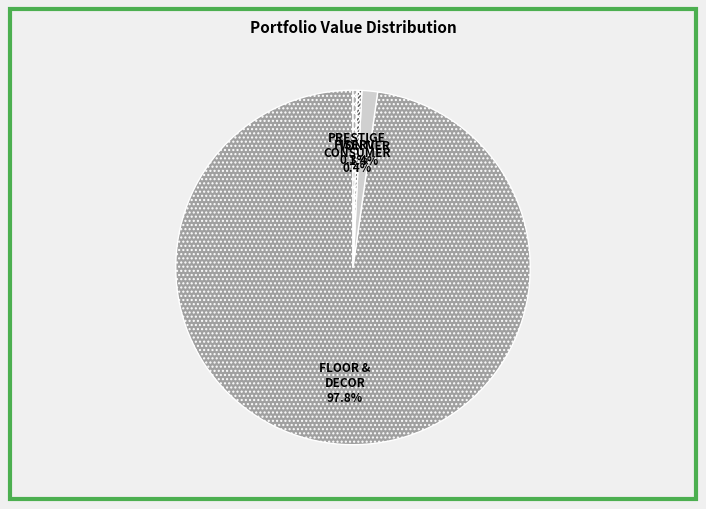

How many slices are in this pie chart?

4